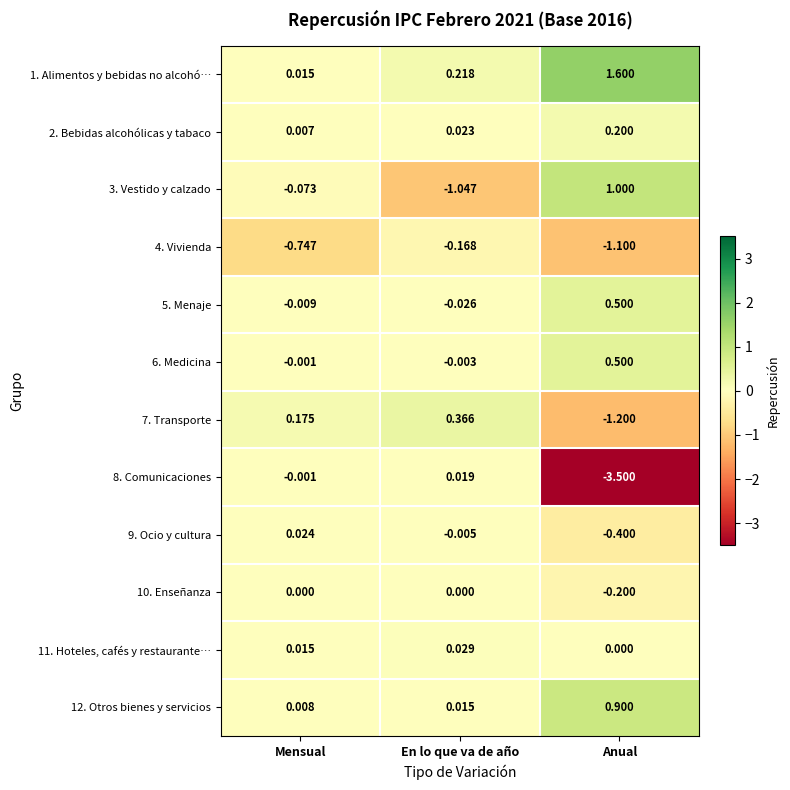

List the labels in order of 5. Menaje value, largest first.

Anual, Mensual, En lo que va de año